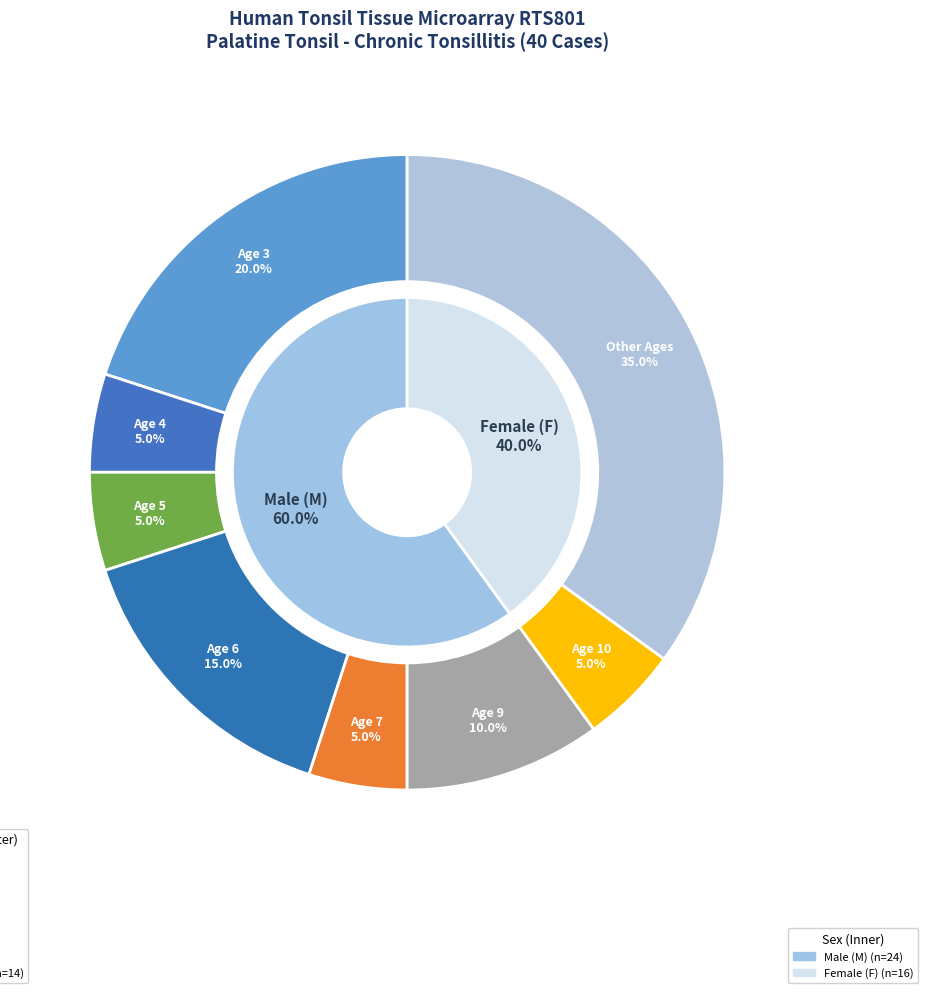

Is the sum of Age 9 and Other greater than half?

No